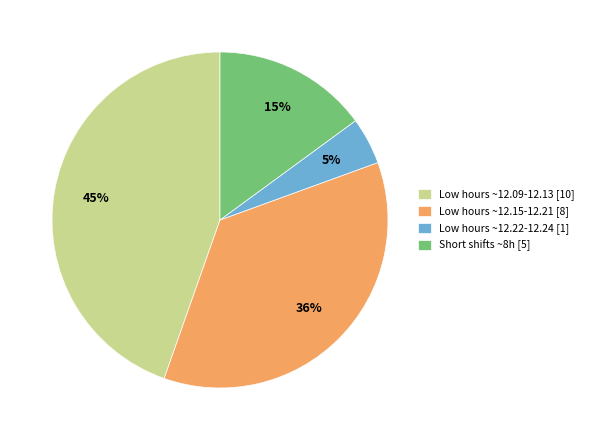

Count the number of slices in the pie.

4